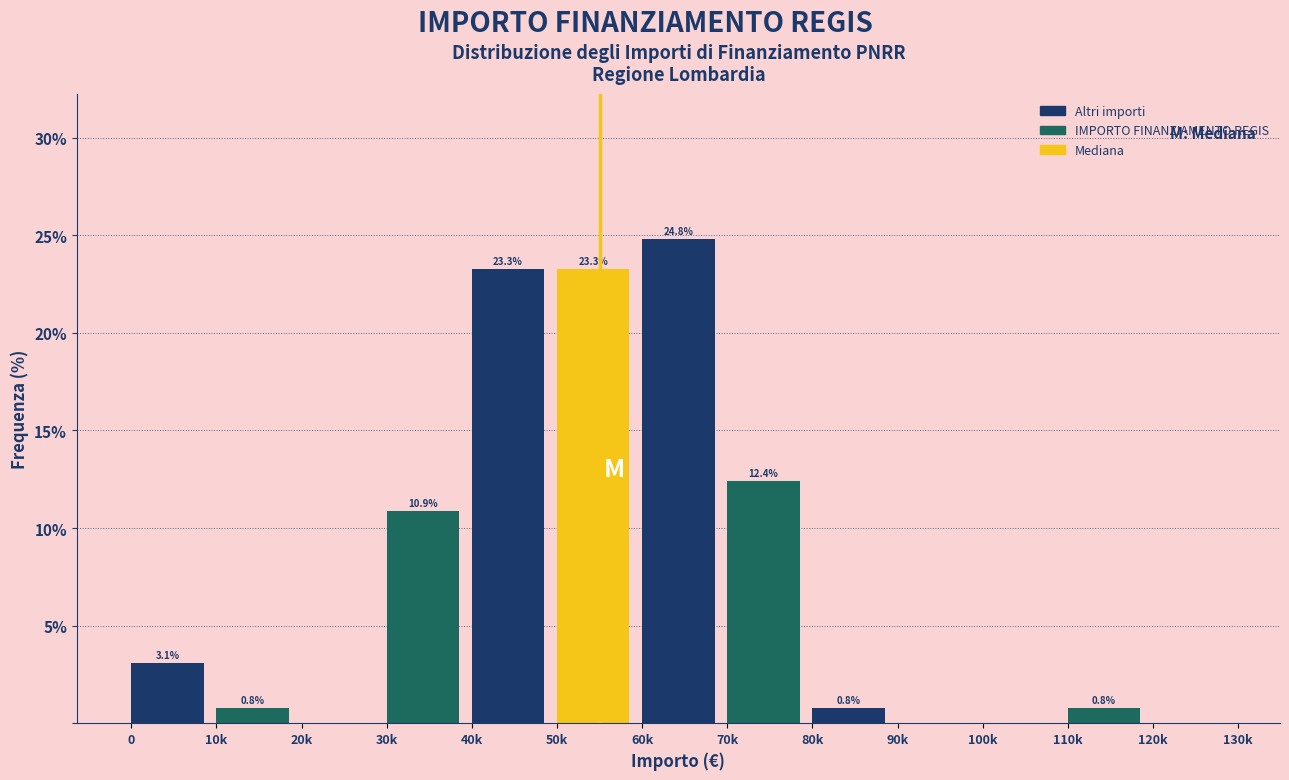

Reading right to left, transcribe all the data shown in this chart.

120k=0.0	110k=0.8	100k=0.0	90k=0.0	80k=0.8	70k=12.4	60k=24.8	50k=23.3	40k=23.3	30k=10.9	20k=0.0	10k=0.8	0=3.1